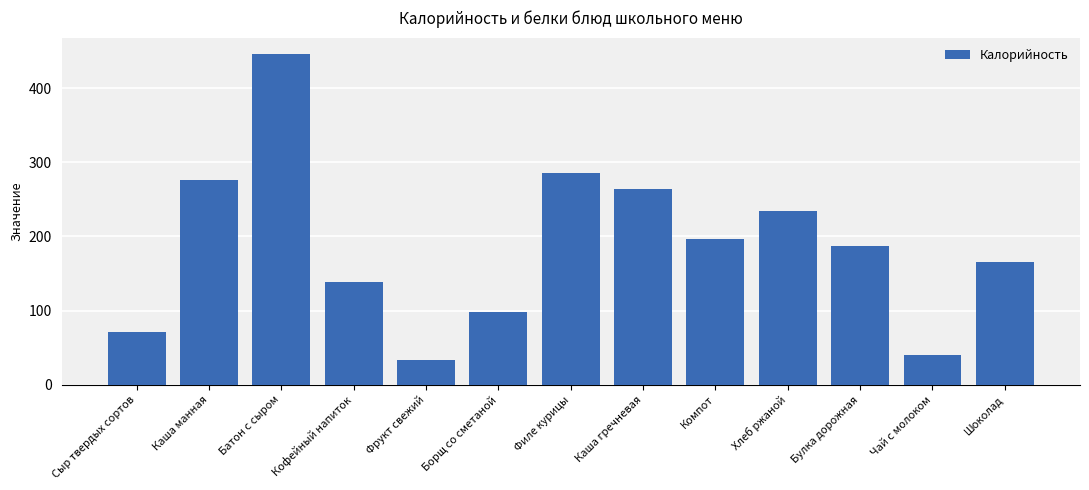

The value at Булка дорожная is 271.0. True or false?

False